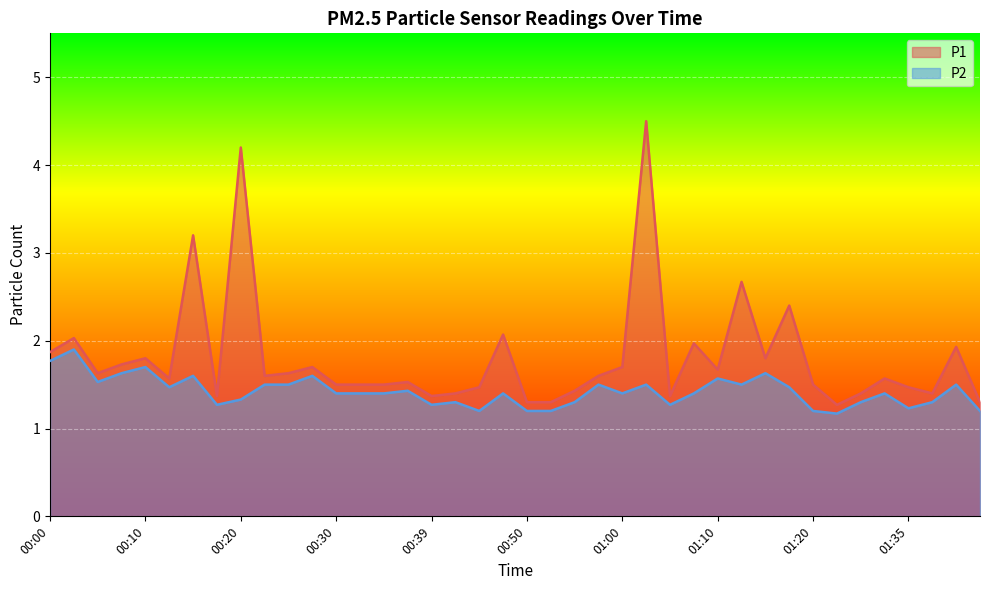

What is the label of the 4th point from the right?

01:35